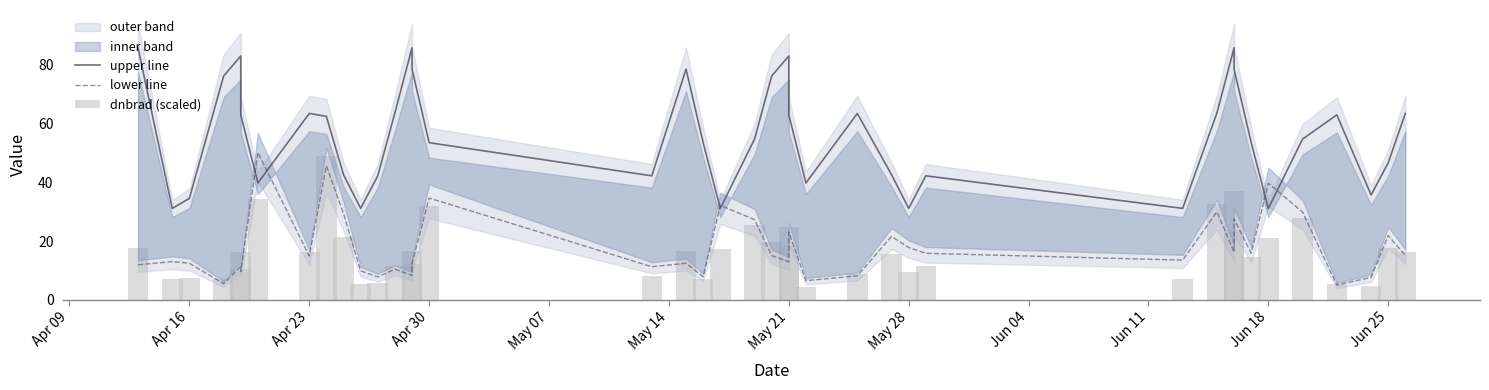

At May 07, list the series in order from smallest to largest.

lower line, dnbrad (scaled), upper line